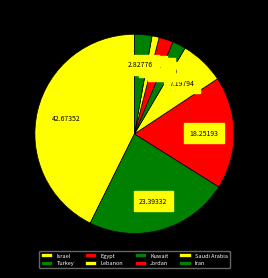

What is the change in value from Lebanon to Kuwait?

-39